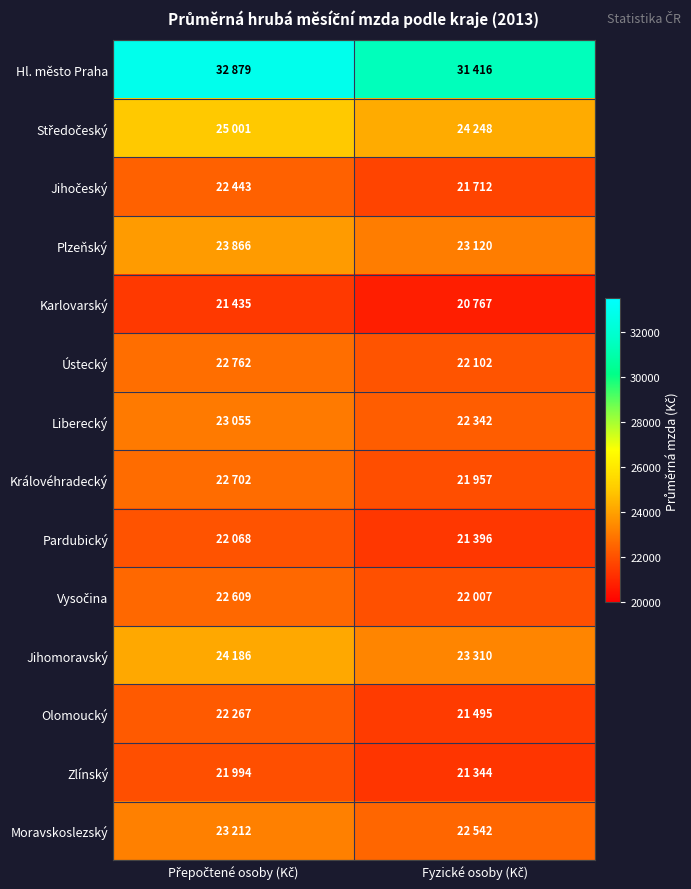

What is the spread (max minus min) of values at Přepočtené osoby (Kč)?

11444